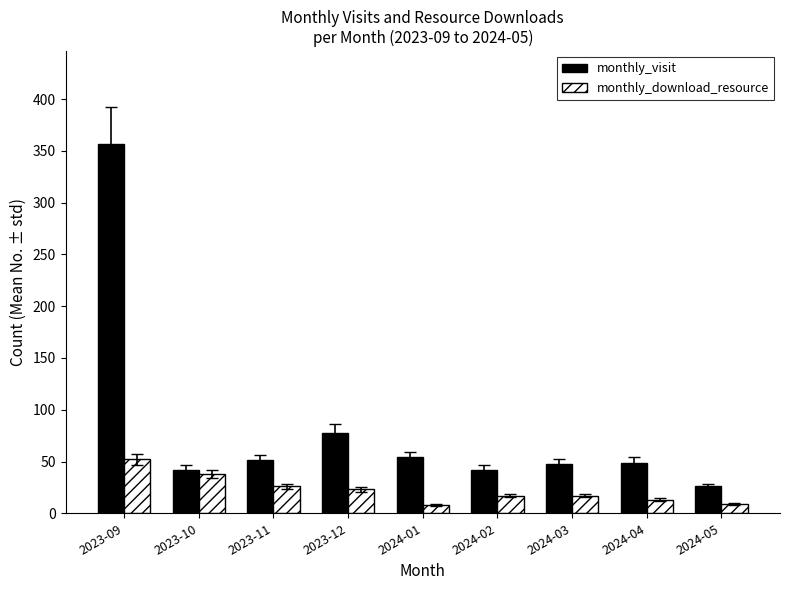

How many data points in monthly_download_resource are less than 17?

3